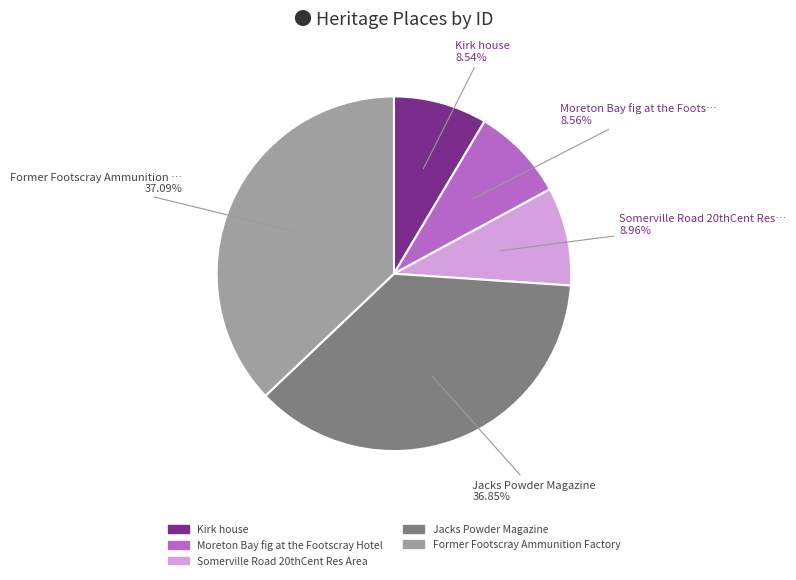

Combined, do Former Footscray Ammunition Factory and Jacks Powder Magazine account for over 50%?

Yes